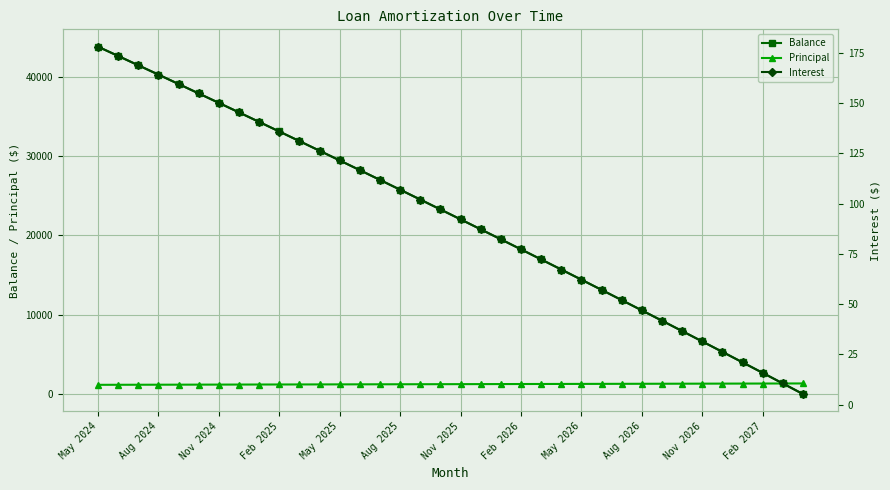

Which series has the largest total across all categories?

Balance